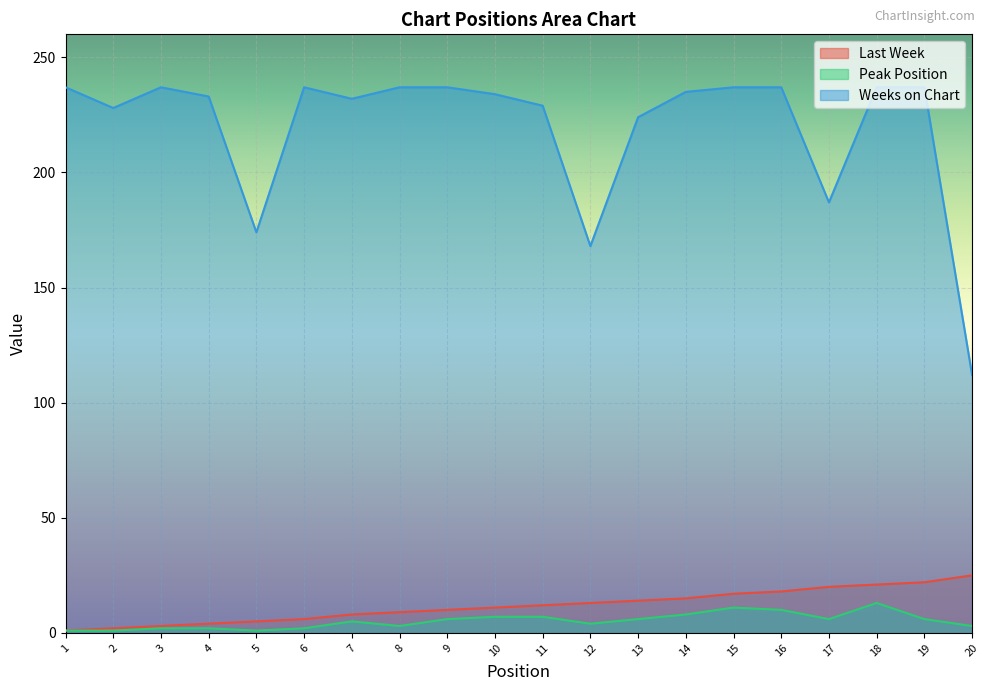

Read the Peak Position value at 18.

13